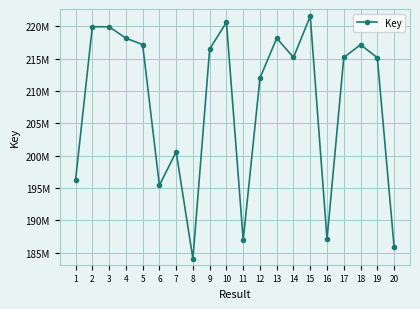

Does the chart have visible grid lines?

Yes